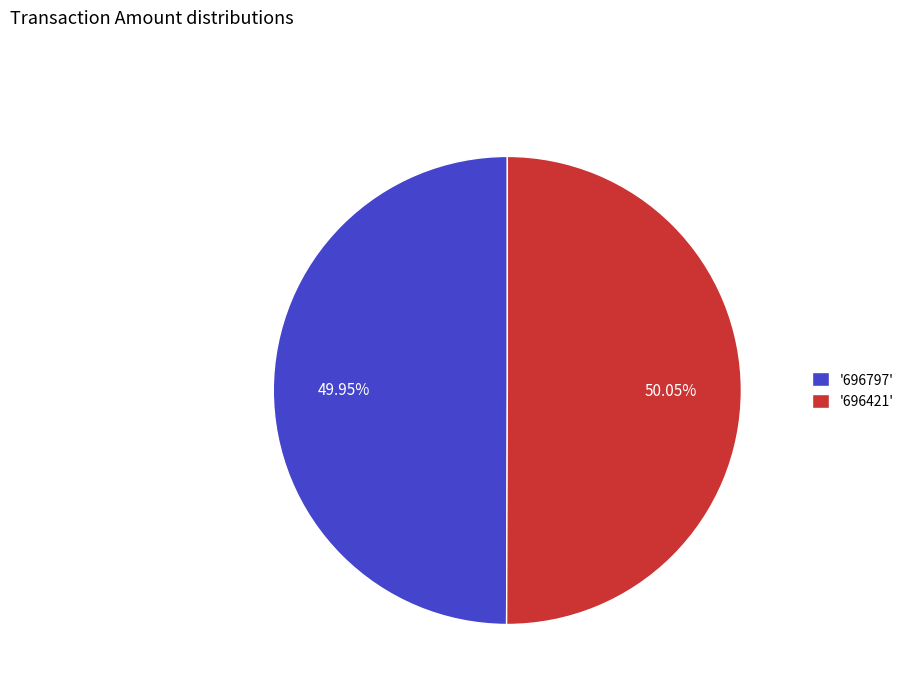

Does any single category account for the majority?

Yes